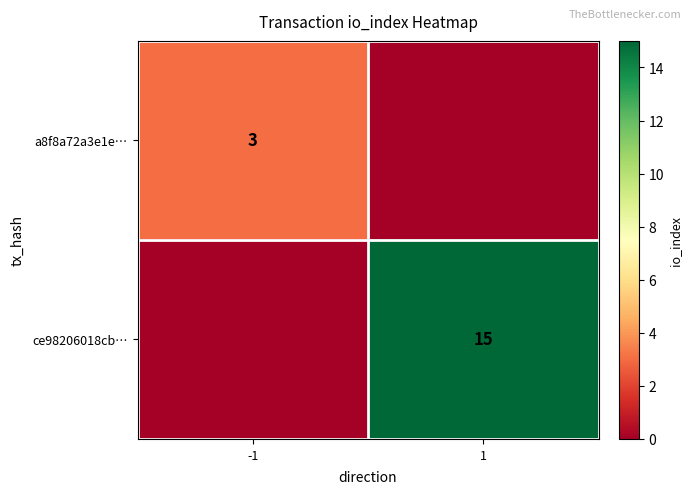

How many series are shown in this chart?

2